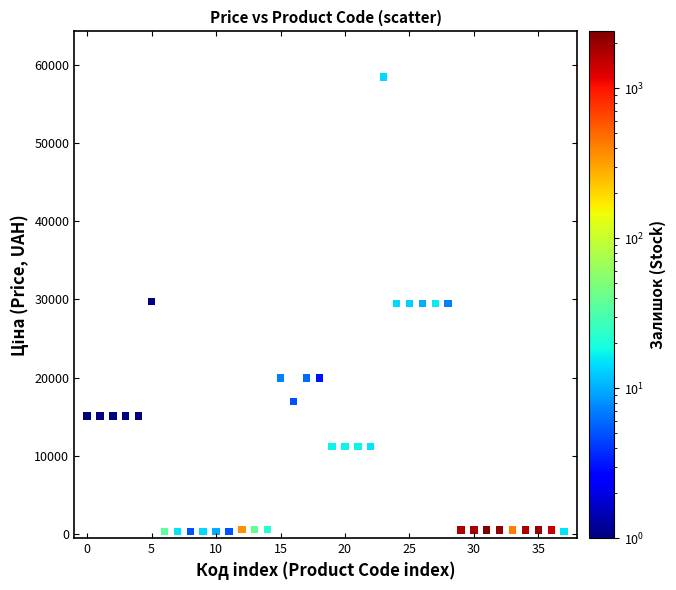

What is the range of Y values (max minus min)?

58116.2